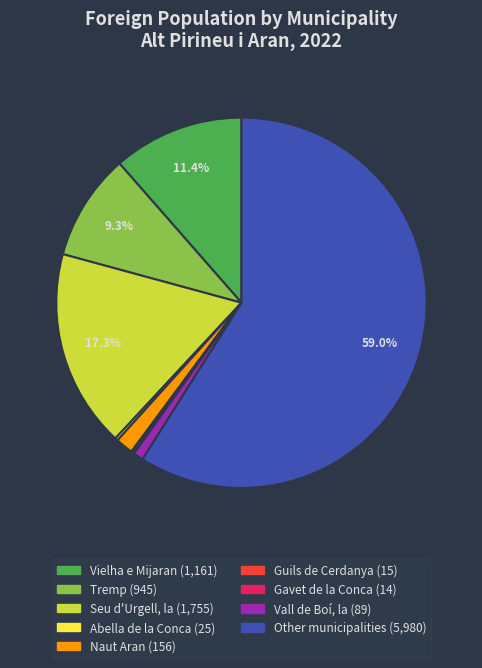

What is the majority slice?

Other municipalities